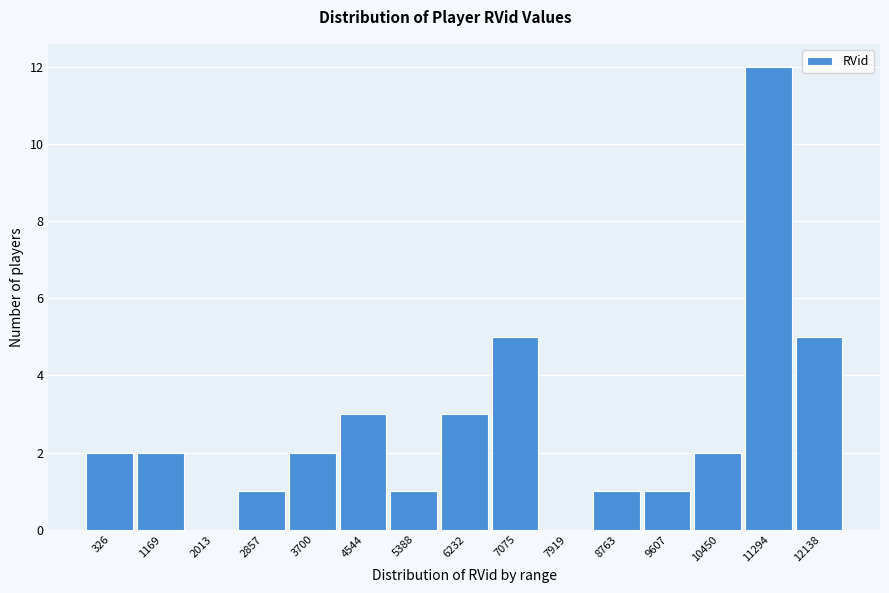

Reading left to right, what are all the values shown in this chart?

326=2	1169=2	2013=0	2857=1	3700=2	4544=3	5388=1	6232=3	7075=5	7919=0	8763=1	9607=1	10450=2	11294=12	12138=5